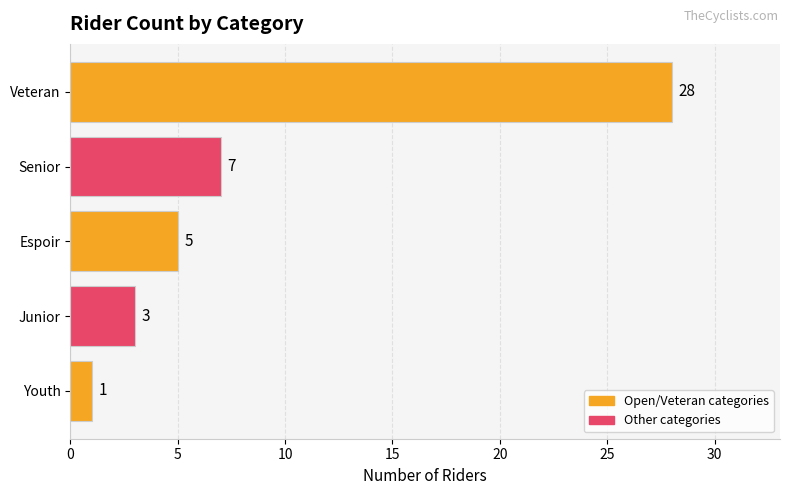

Is it true that the value at Youth is 0?

False